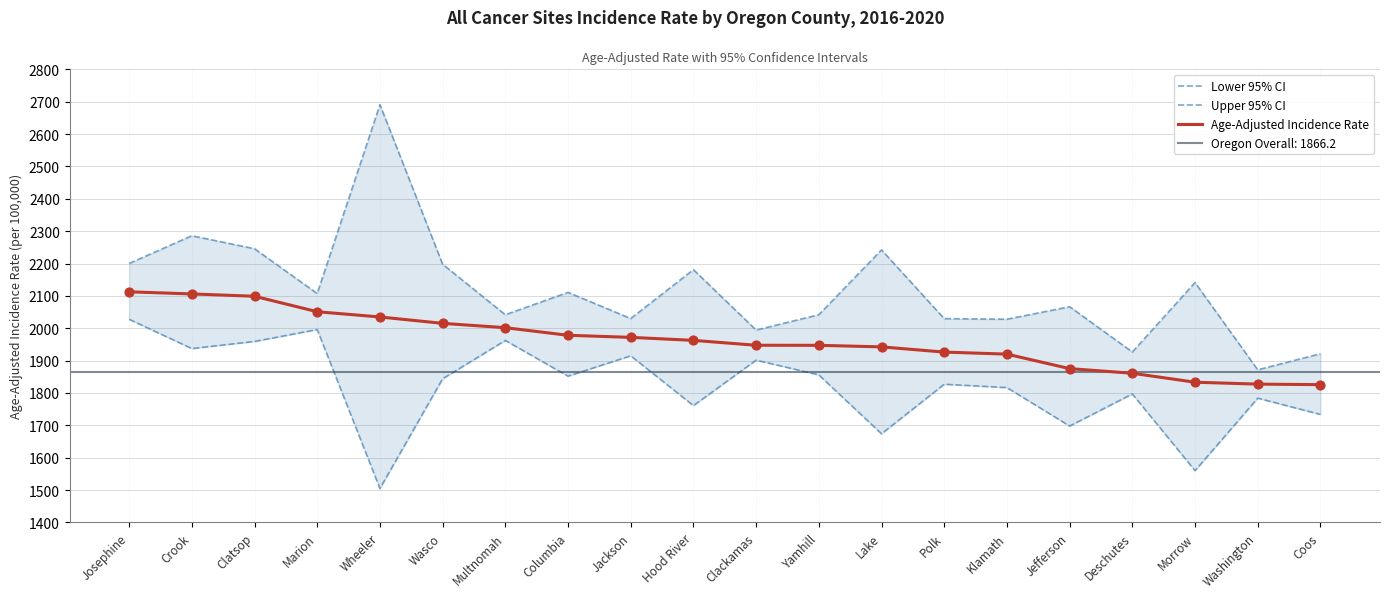

At which category is the sum across all series the highest?

Josephine